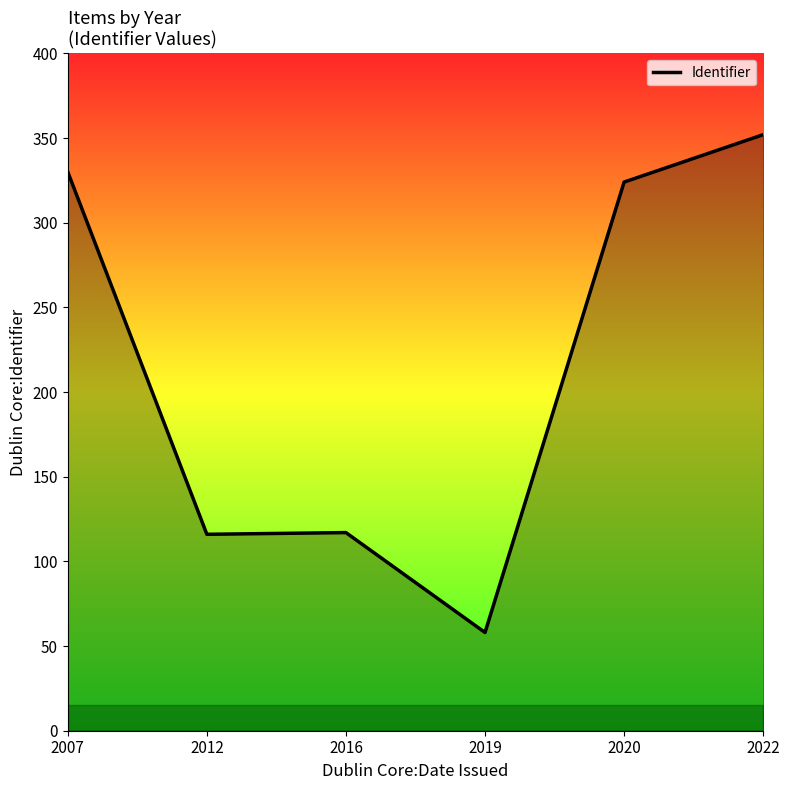

Count the number of data series in this chart.

1